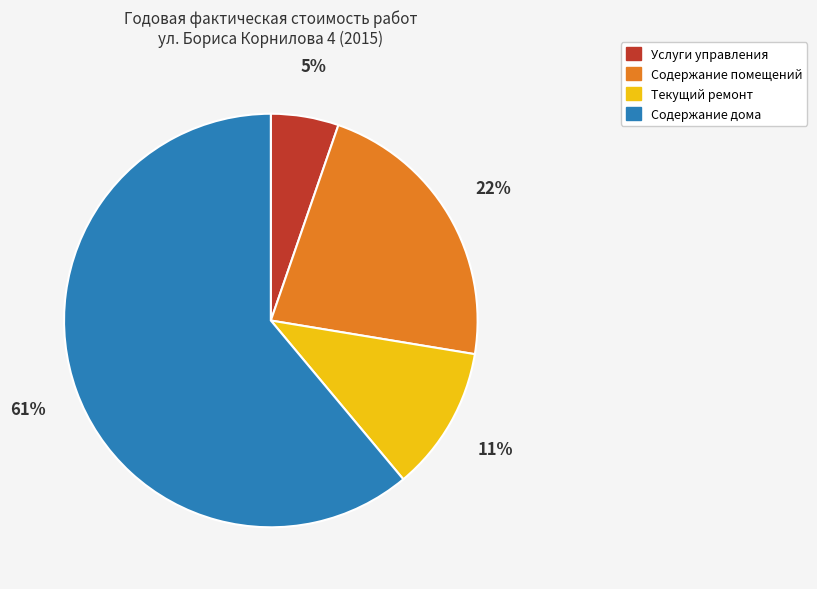

Is the sum of Содержание дома and Услуги управления greater than half?

Yes